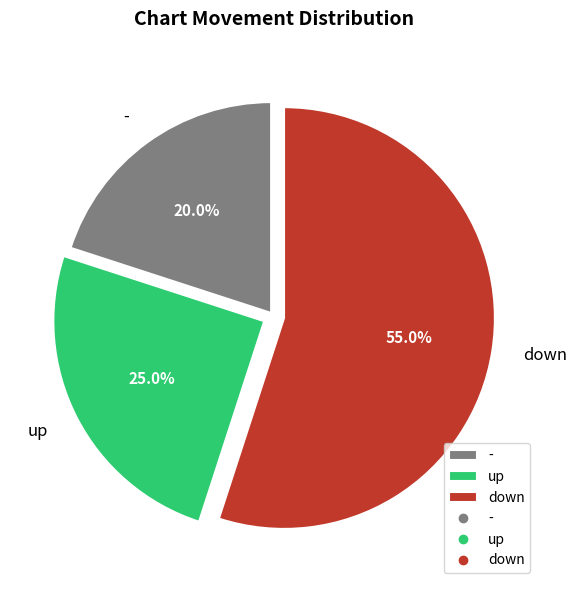

Count the number of slices in the pie.

3